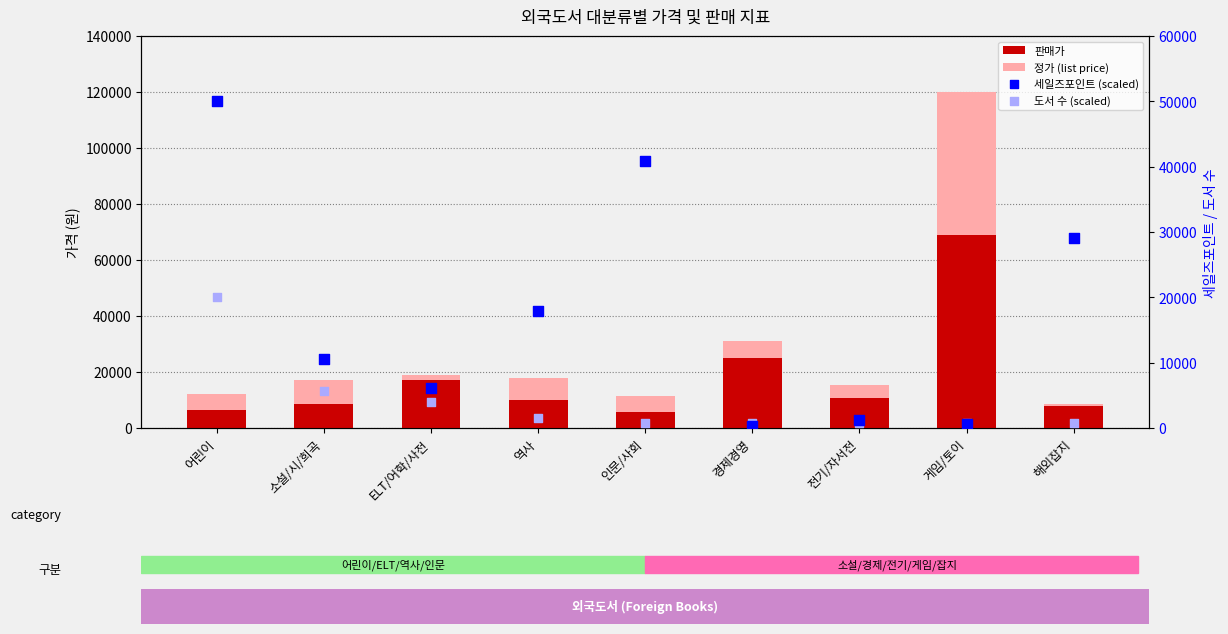

Is the value of 정가 at ELT/어학/사전 greater than the value of 판매가 at 역사?

Yes